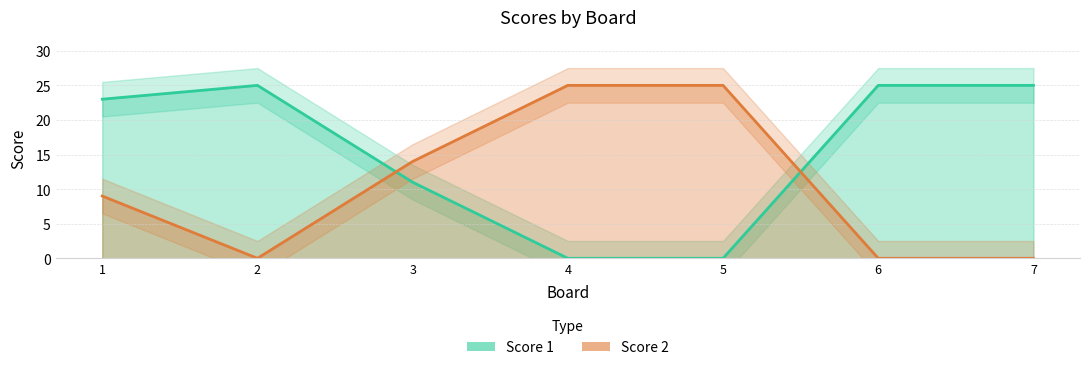

Count the Score 2 values in the range 0 to 25.

7